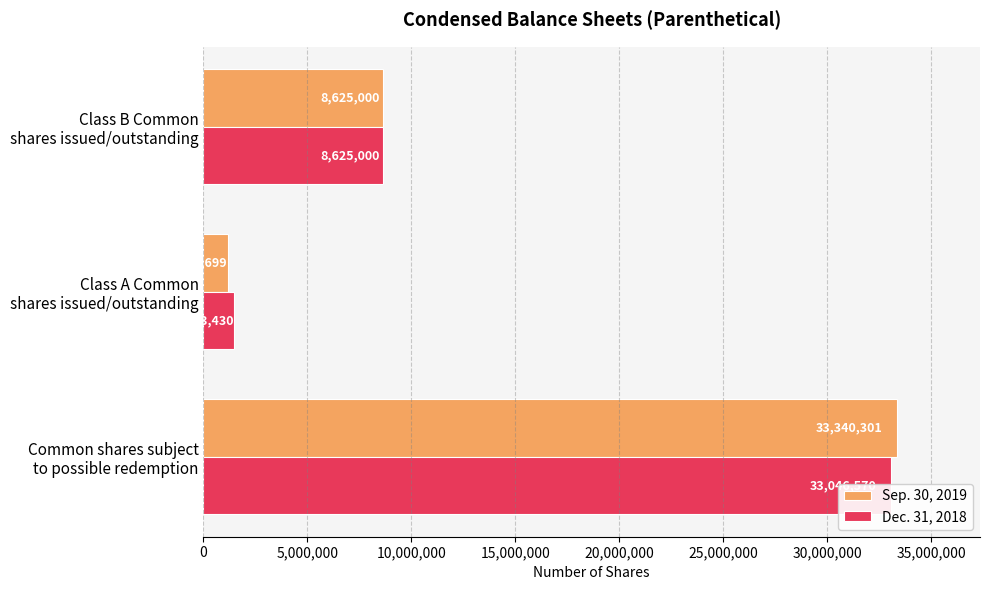

How many data points in Sep. 30, 2019 are above 8625000?

1